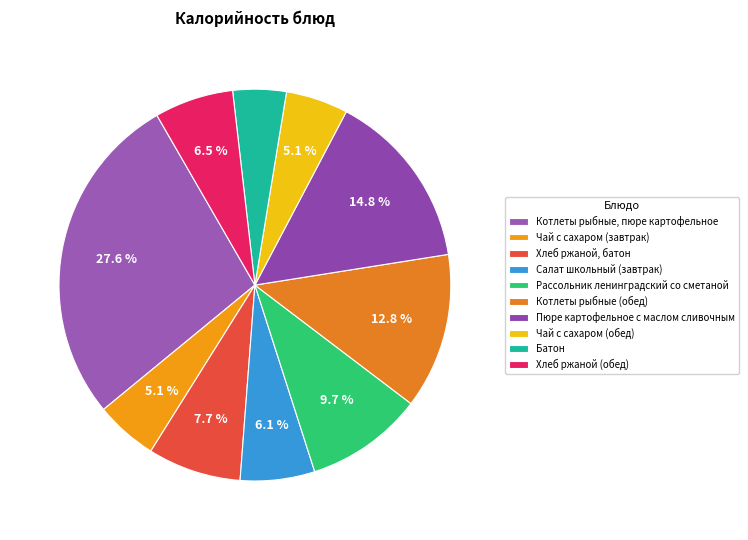

Is there any slice that represents more than half of the pie?

No